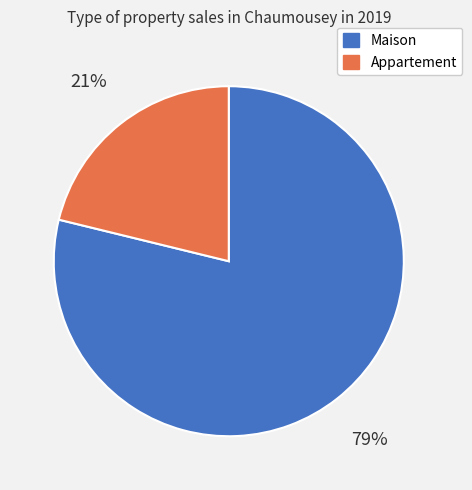

The Maison slice represents 79% of the pie. True or false?

True